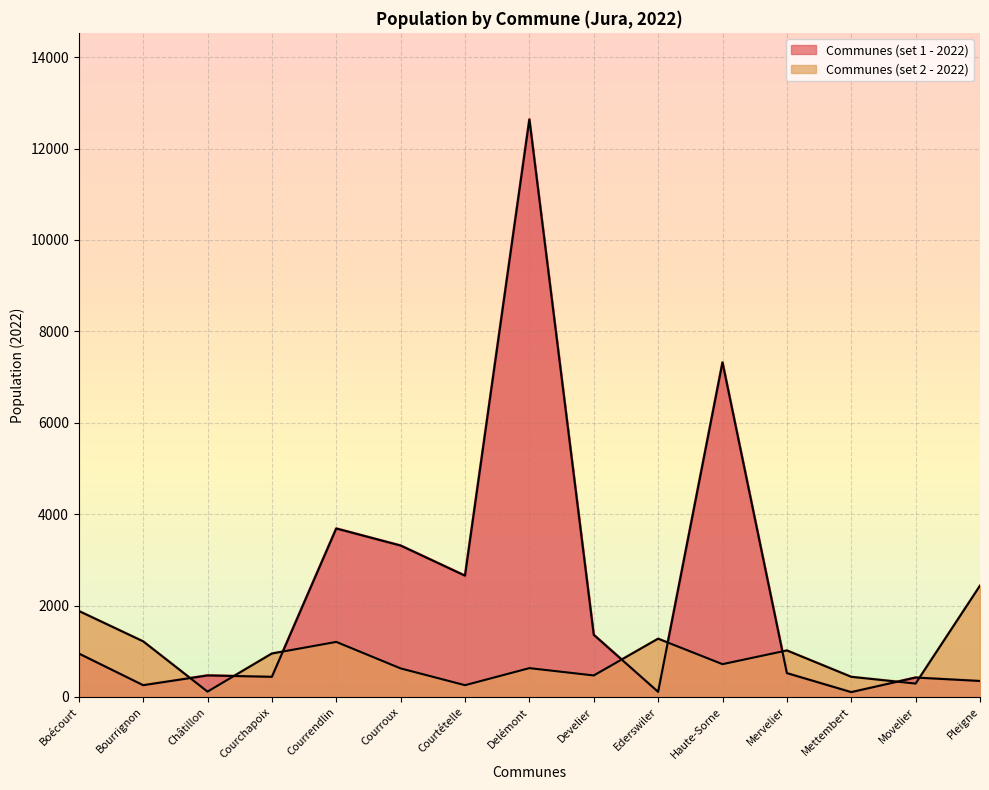

Which category has the highest value across all series?

Delémont